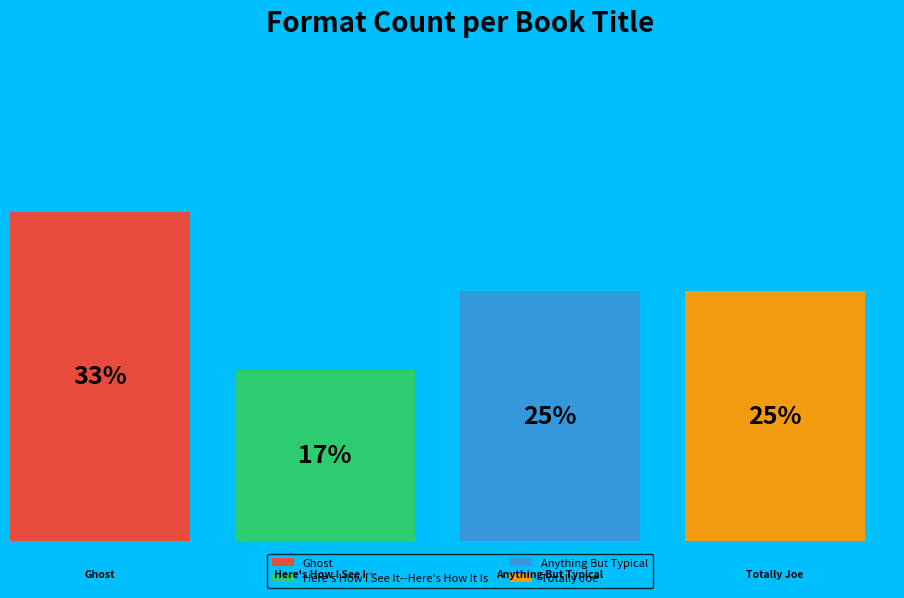

Is it true that Ghost is 33% of the pie?

True